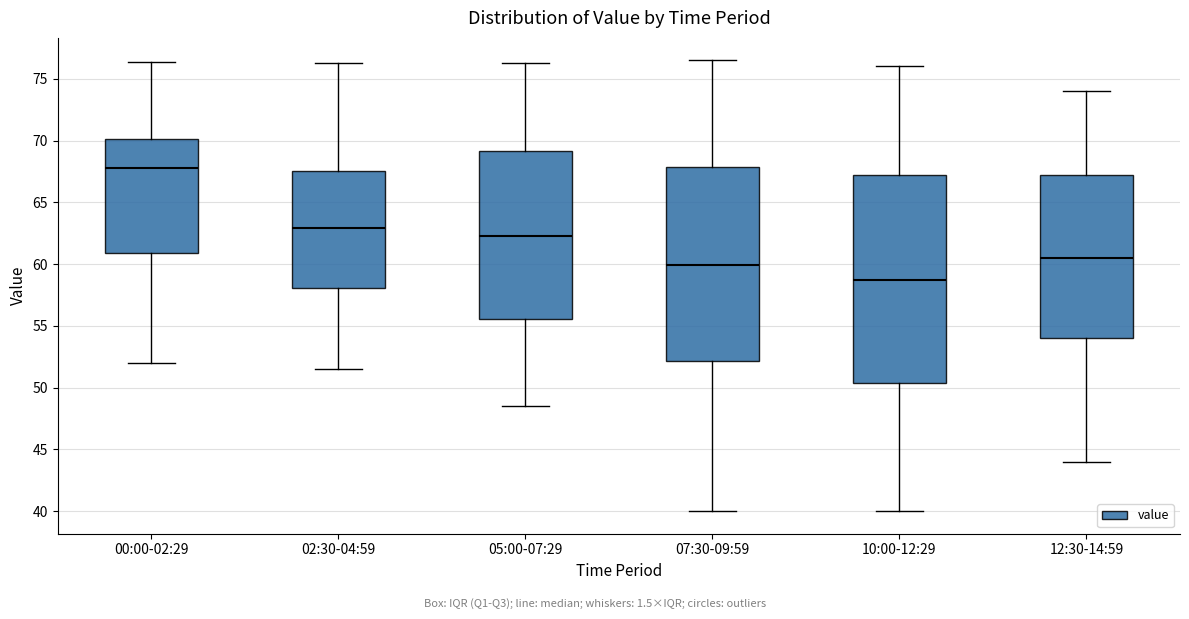

Comparing the boxes themselves (not the whiskers), which one is the tallest?

10:00-12:29